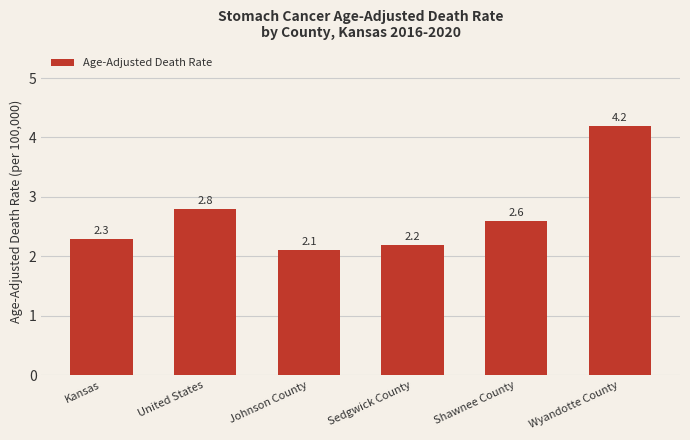

What is the sum of all values?

16.2